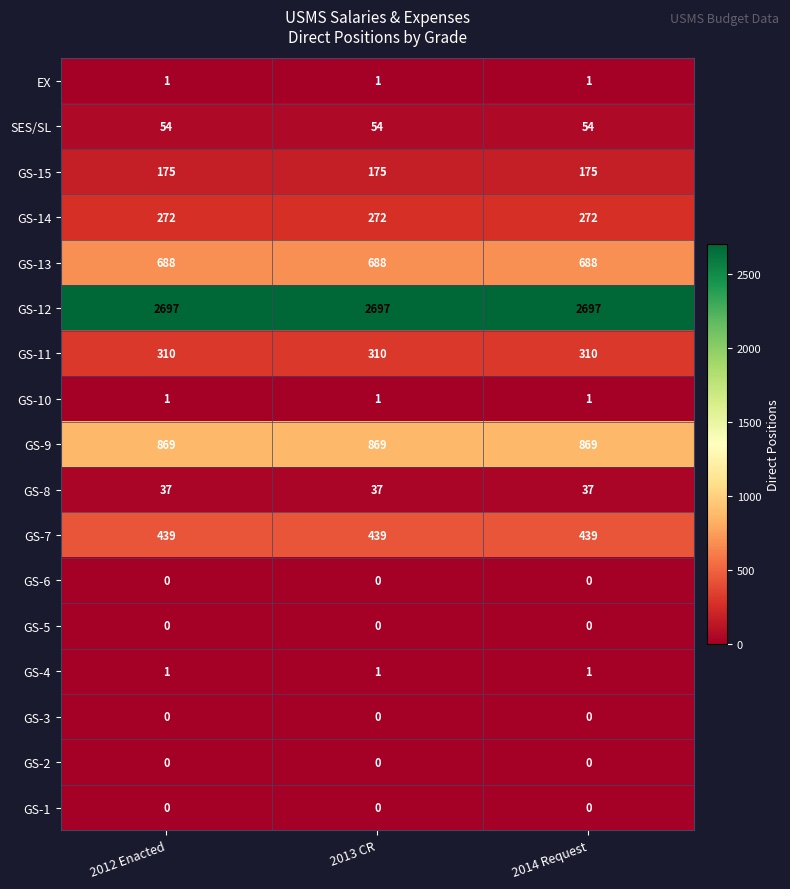

Which series has the largest total across all categories?

GS-12